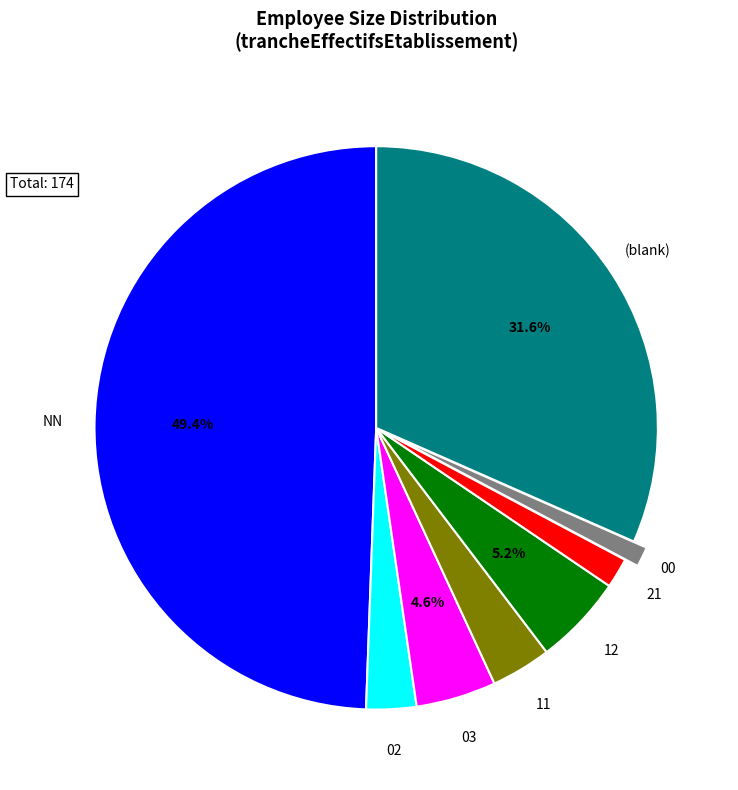

How many slices are in this pie chart?

8